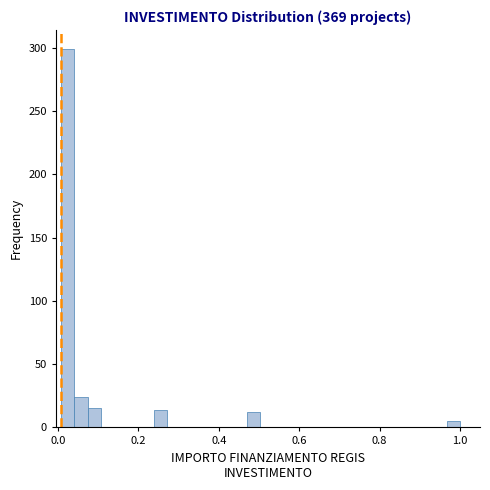

Read against the x-axis, roughly where is the centre of the tallest bar?

0.02